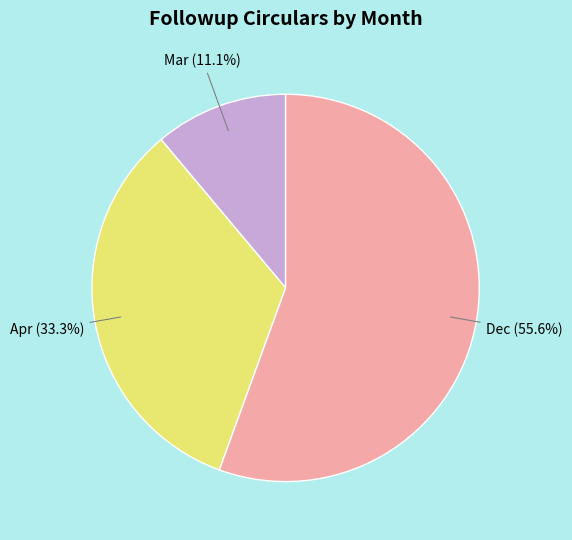

Is there any slice that represents more than half of the pie?

Yes